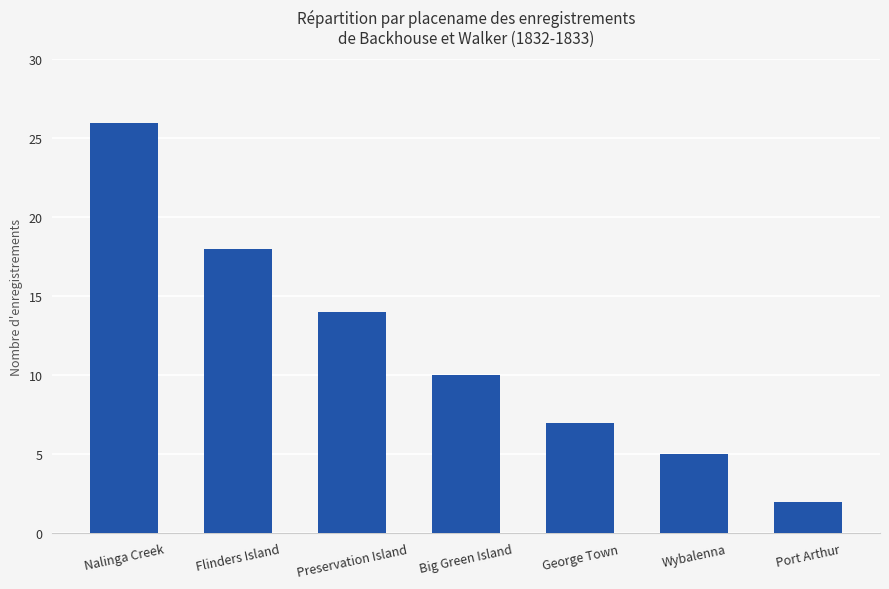

How many values are below 10?

3